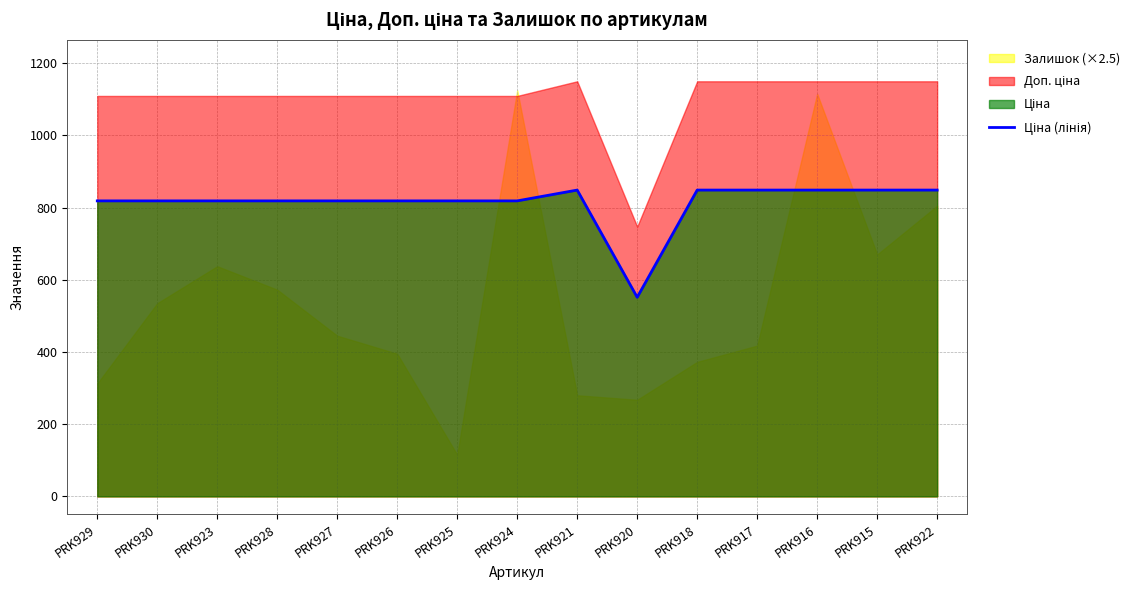

Where is the first local minimum?

PRK920